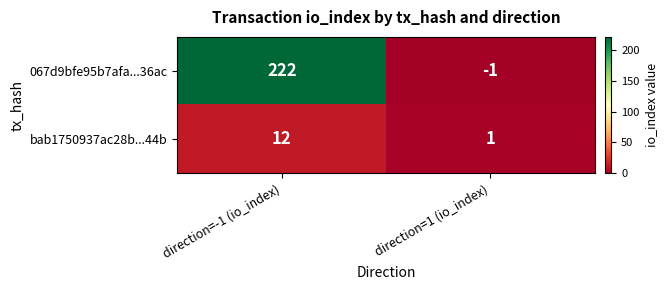

How many values in 067d9bfe95b7afa...36ac are above zero?

1